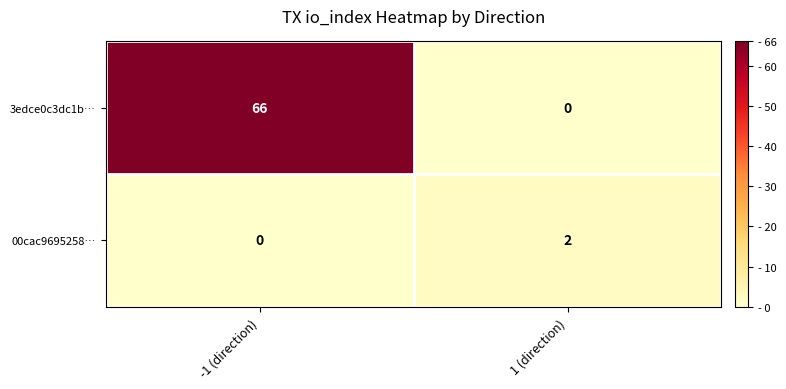

Reading left to right, extract all data points from this chart.

3edce0c3dc1b…: 66	0
00cac9695258…: 0	2